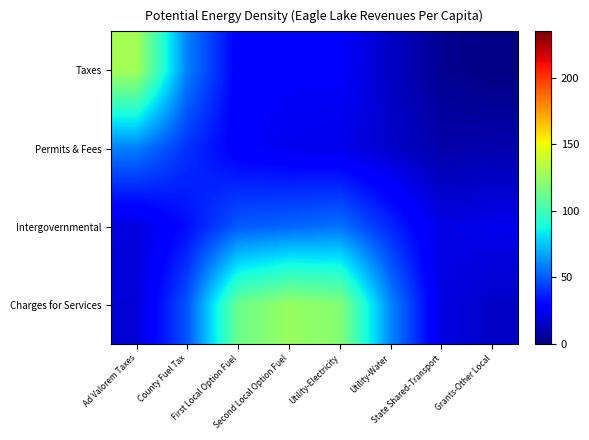

Which series has the widest spread of values?

Taxes